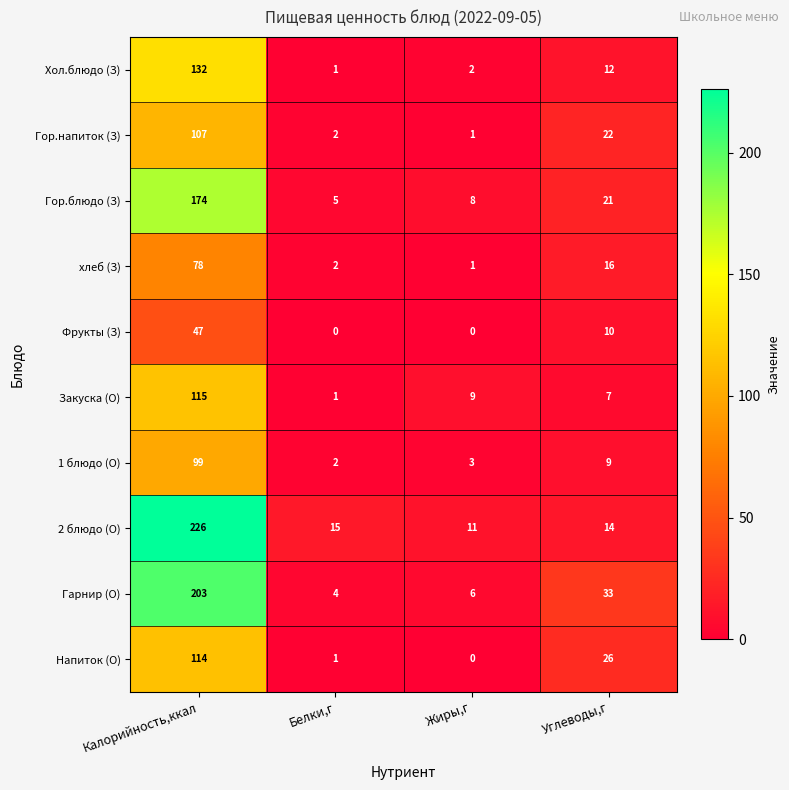

What is the sum of all Гор.блюдо (З) values?

208